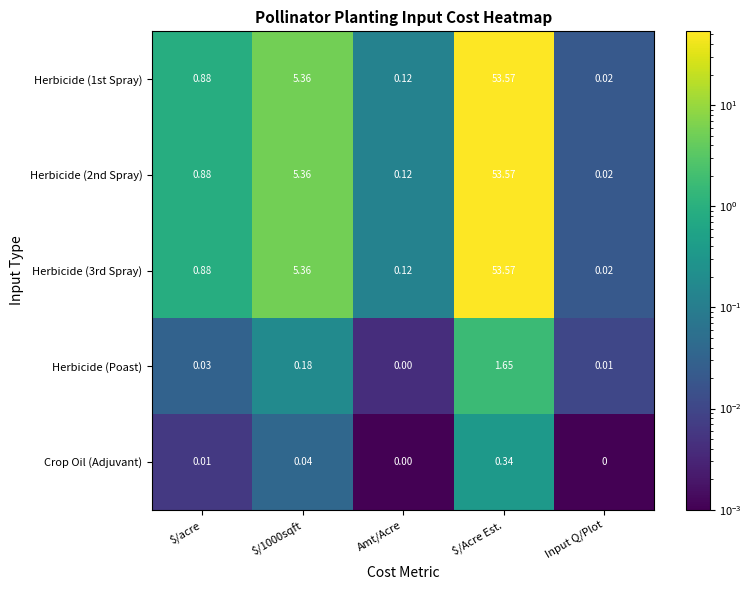

Which category has the lowest value in the Herbicide (2nd Spray) series?

Input Q/Plot